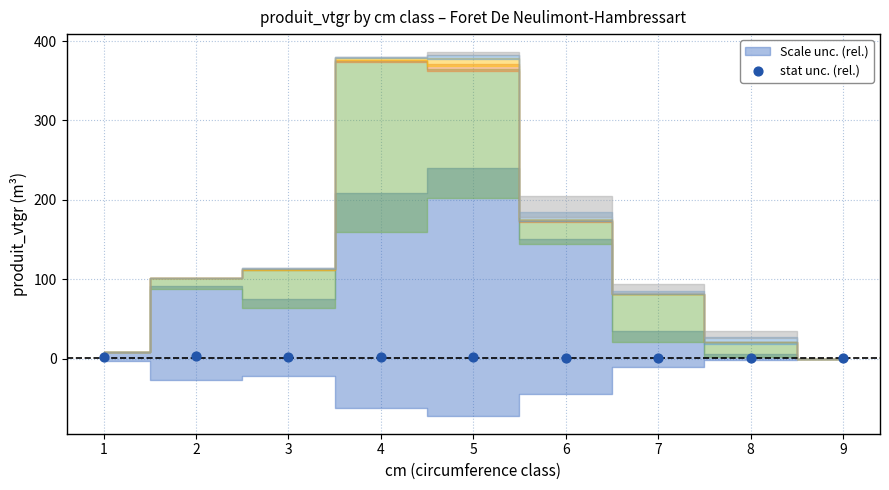

What is the range of Y values (max minus min)?

2.0